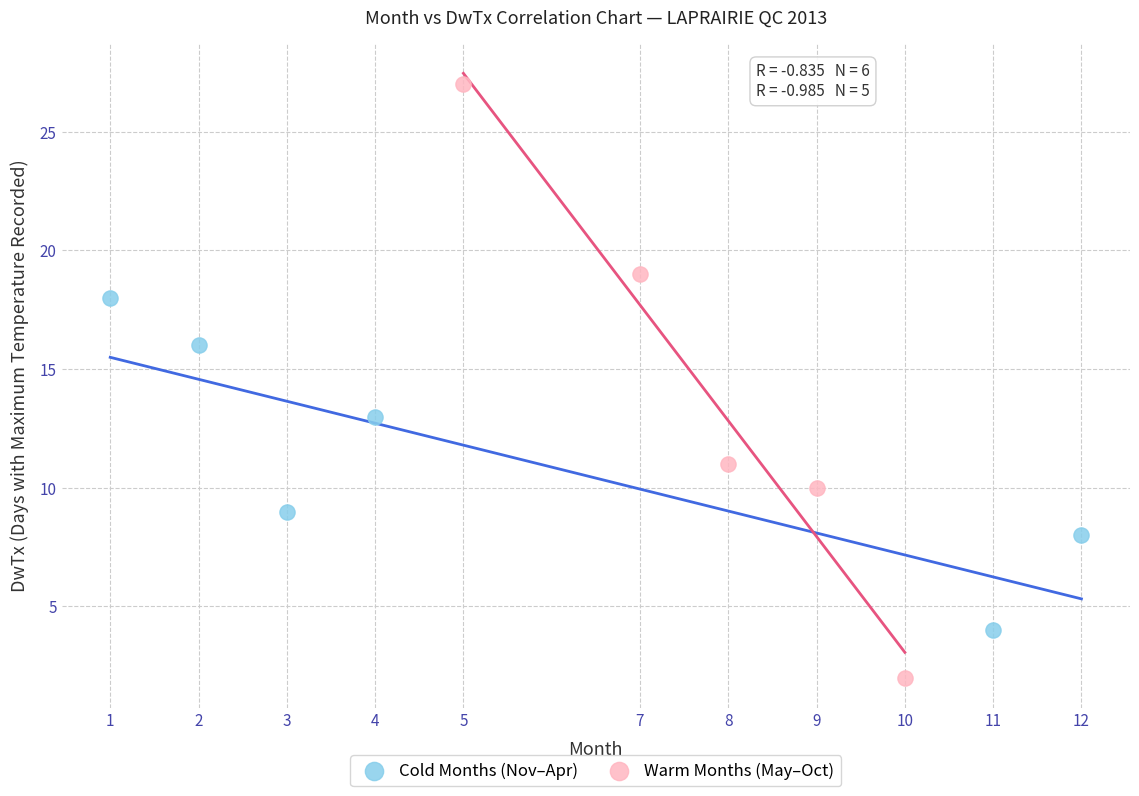

What are all the series names shown in the legend?

Cold Months (Nov–Apr), Warm Months (May–Oct)